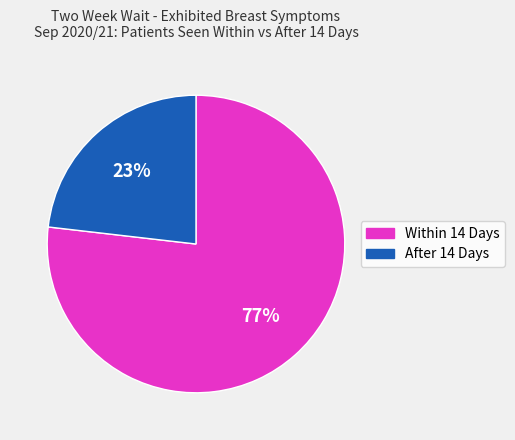

The Within 14 Days slice represents 77% of the pie. True or false?

True